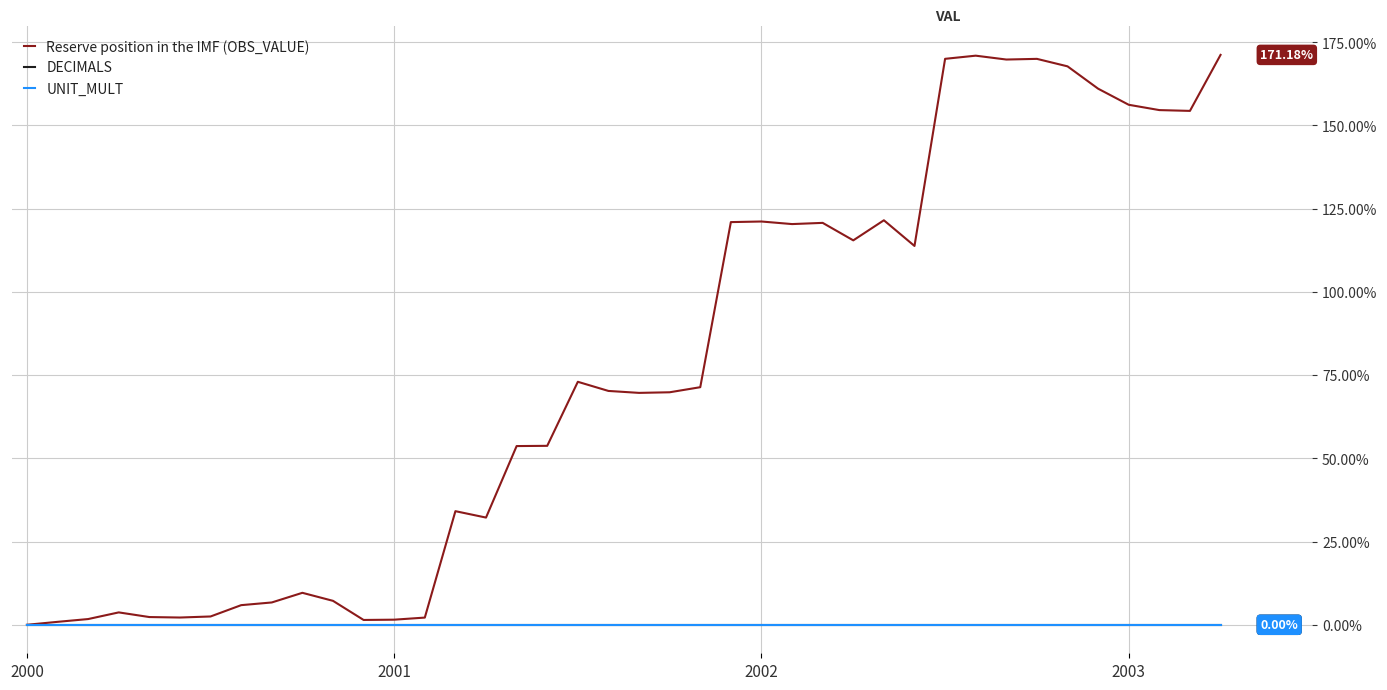

Is this an area chart (filled region under the line)?

No